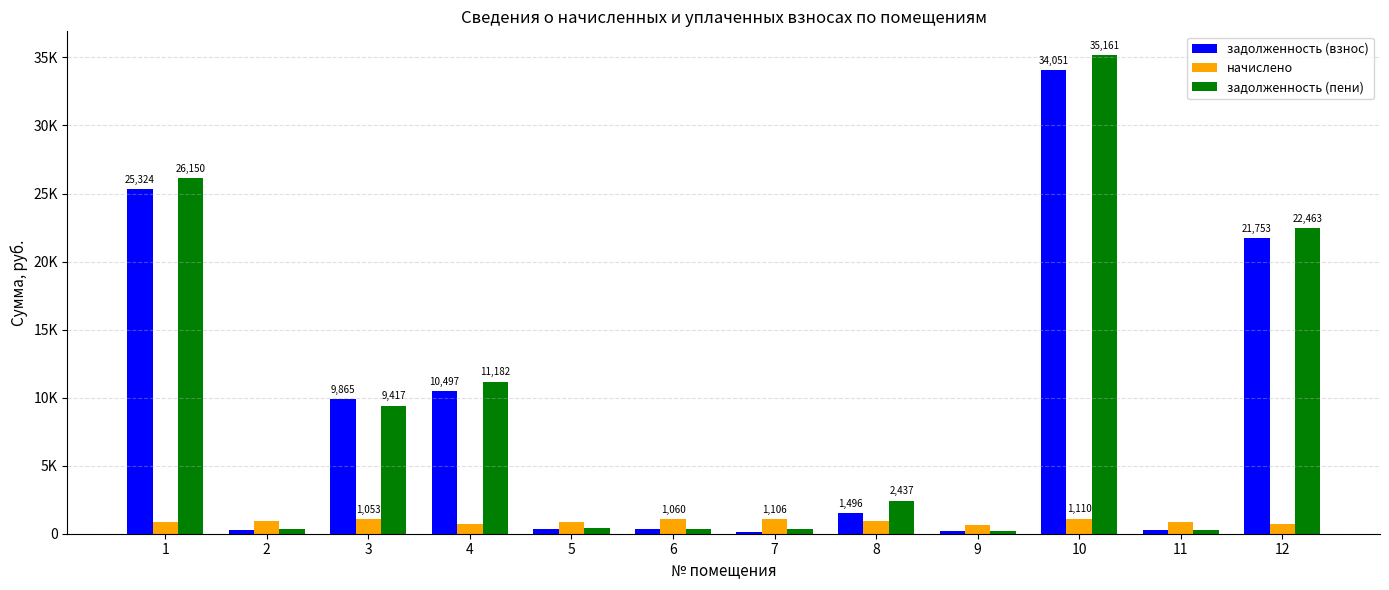

What is the sum of all задолженность (пени) values?

108762.6